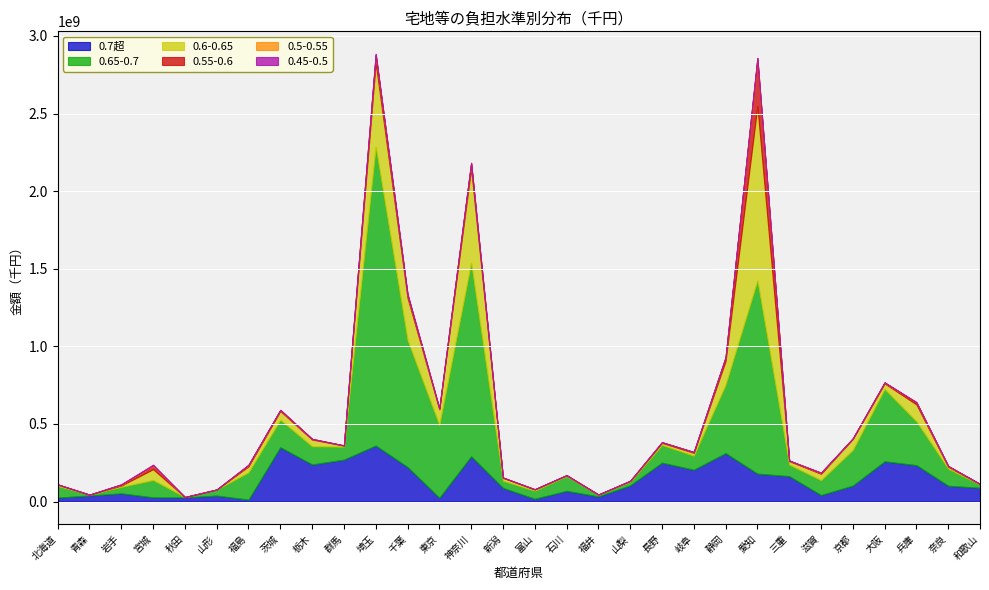

List the labels in order of 0.65-0.7 value, largest first.

埼玉, 神奈川, 愛知, 千葉, 東京, 大阪, 静岡, 兵庫, 京都, 茨城, 福島, 栃木, 長野, 宮城, 奈良, 滋賀, 石川, 岐阜, 群馬, 北海道, 三重, 富山, 新潟, 岩手, 山形, 山梨, 和歌山, 福井, 青森, 秋田